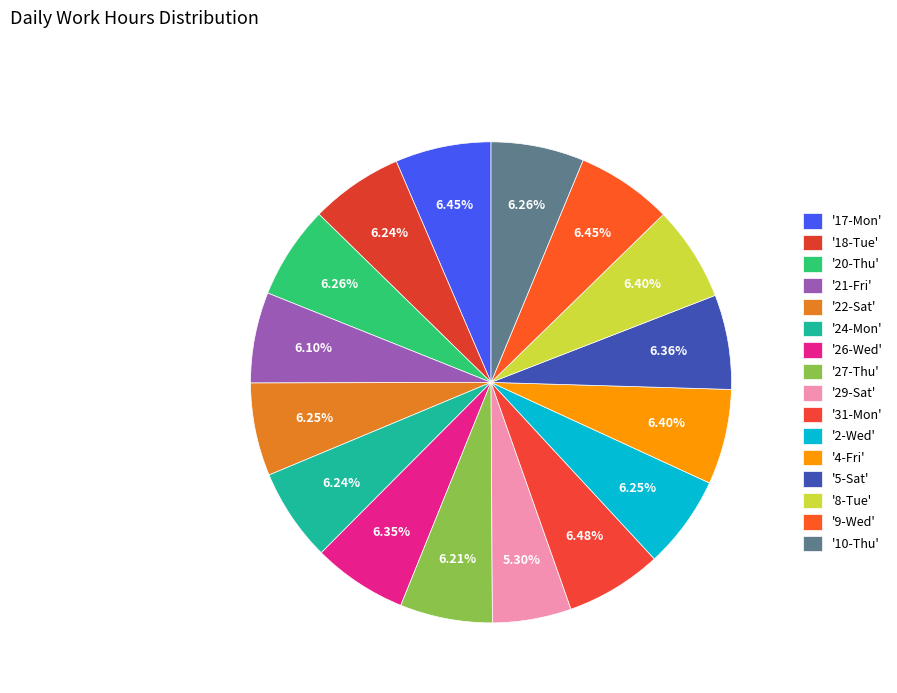

Is there a majority slice in this chart?

No